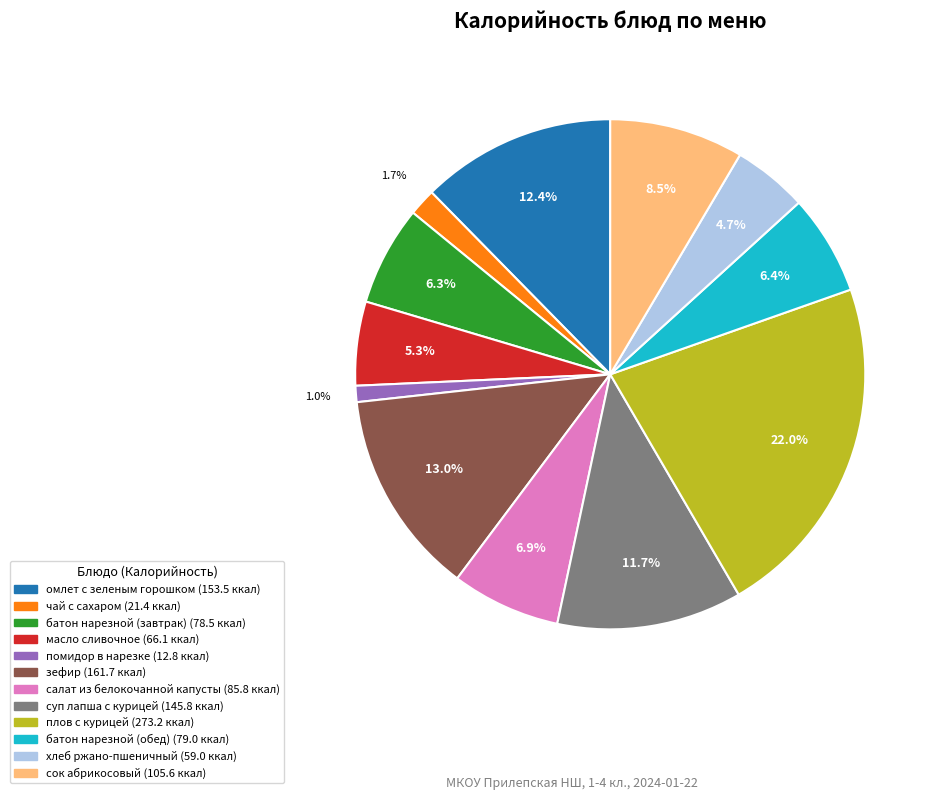

Is помидор в нарезке the majority of the pie?

No